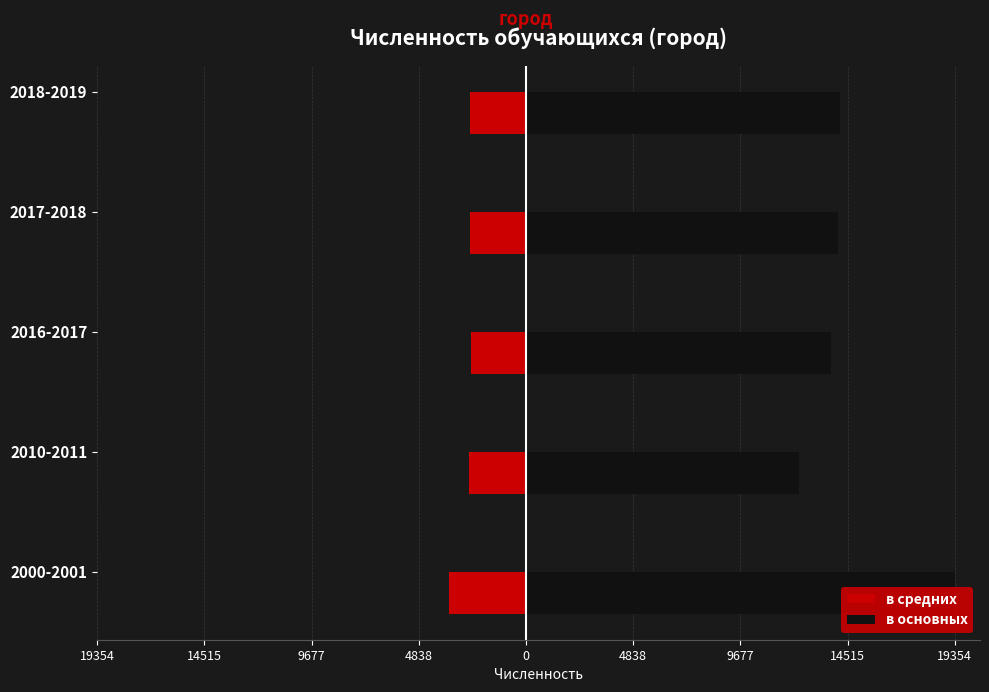

Does the chart contain stacked bars?

No